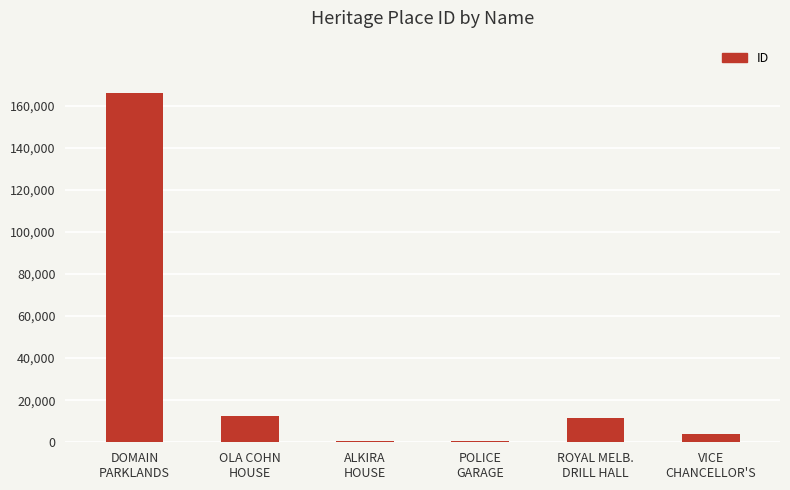

Is it true that the value at ALKIRA
HOUSE is 790?

True